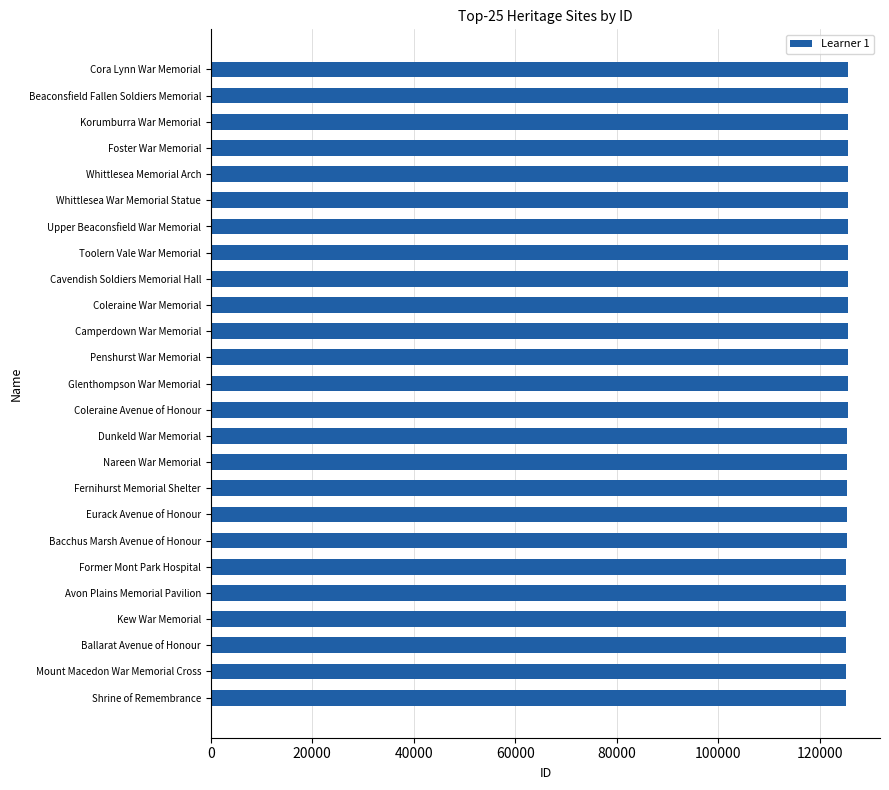

What is the sum of the values at Shrine of Remembrance and Whittlesea Memorial Arch?

250866